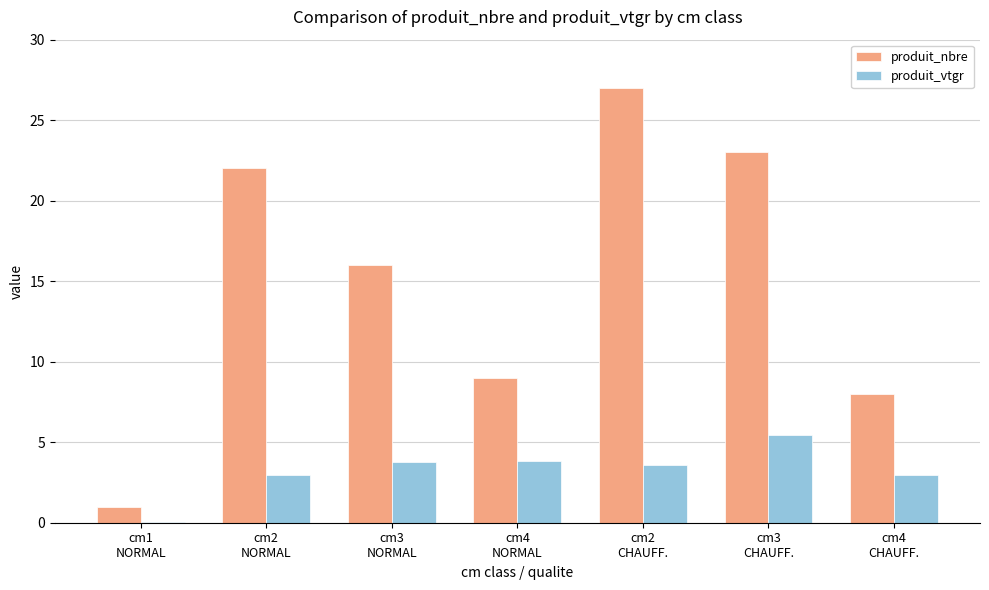

What is the maximum value shown in the chart?

27.0